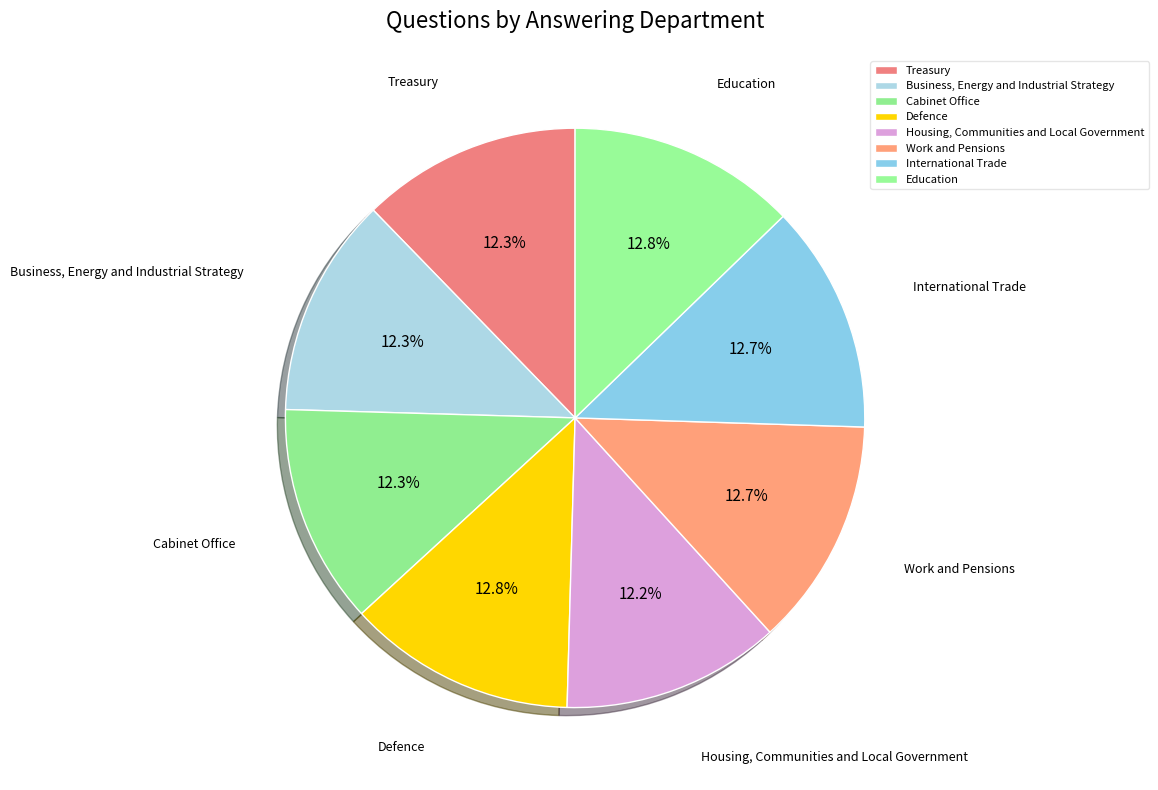

Count the number of slices in the pie.

8